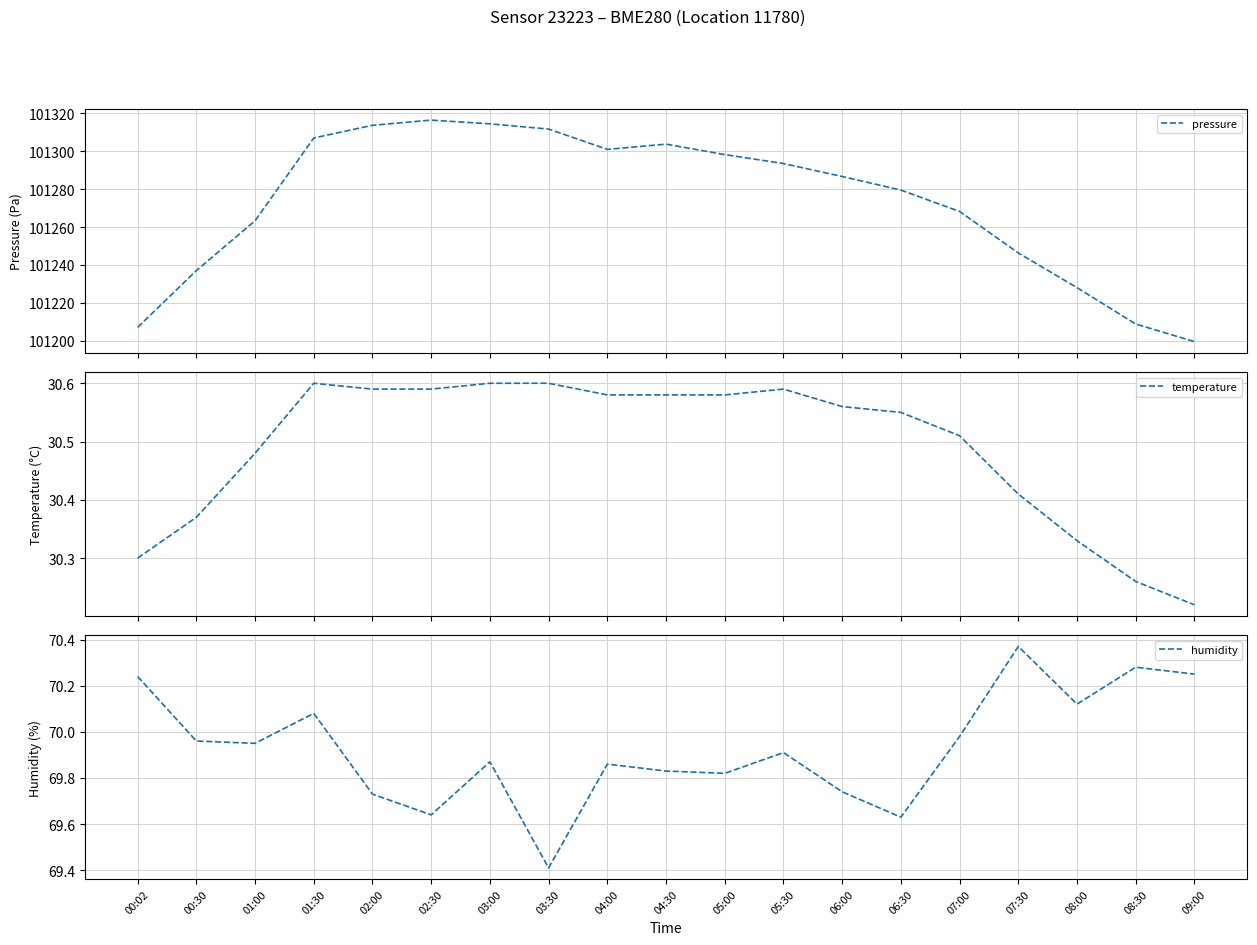

At how many categories does at least one series exceed 59471?

19